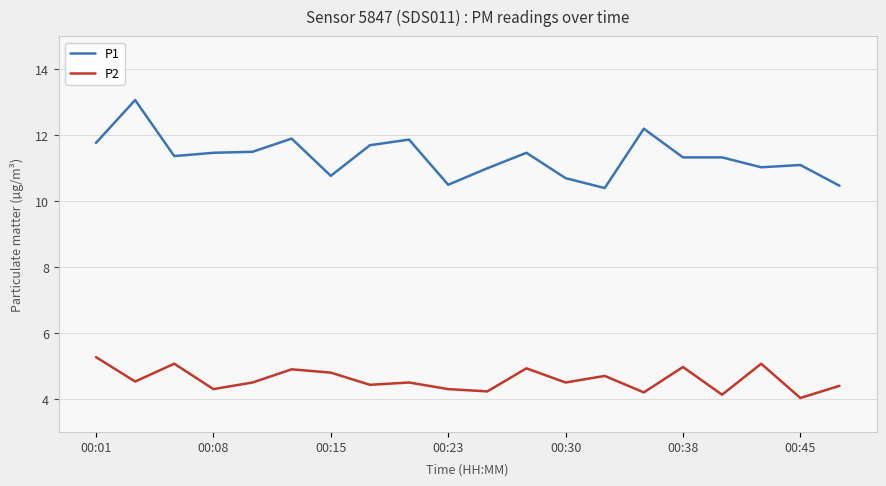

True or false: P2 and P1 intersect in this chart.

False